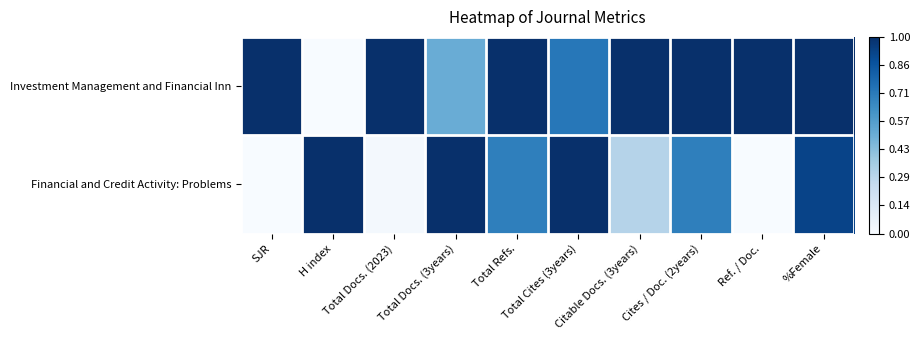

Which has a higher value, Ref. / Doc. or Total Docs. (2023)?

Ref. / Doc.